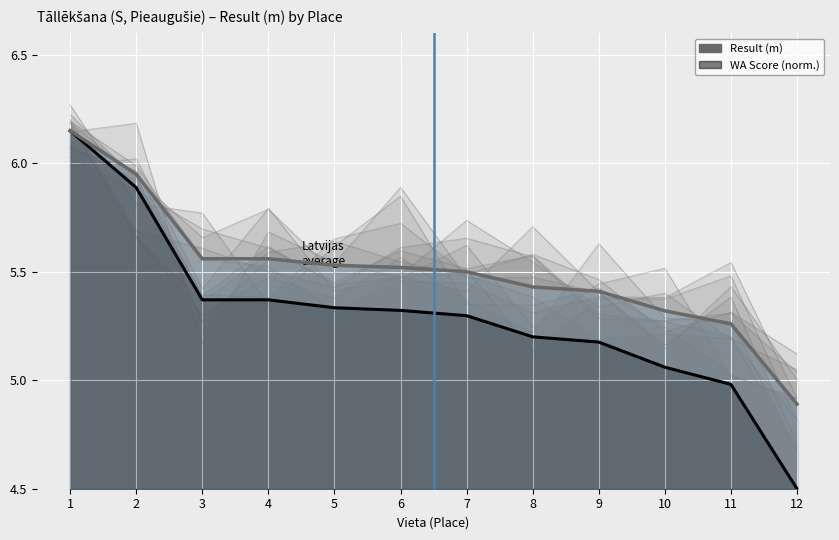

What is the value of the Result (m) point at the 7th from the left?

5.5